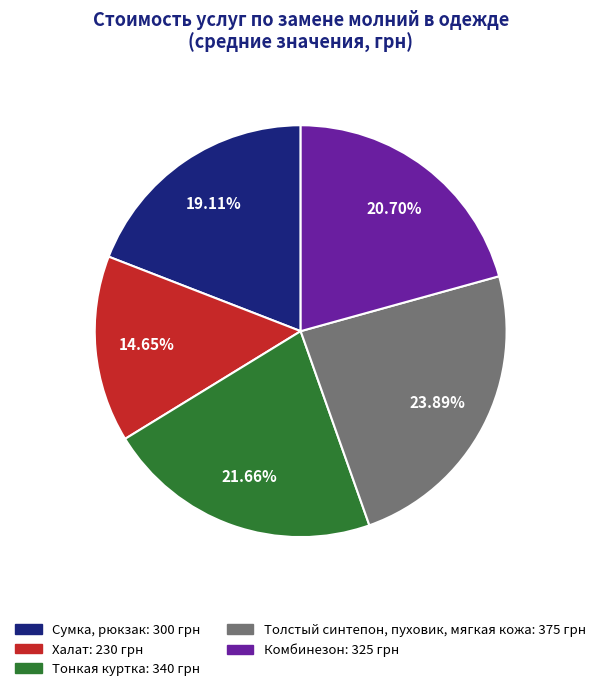

What percentage is the Сумка, рюкзак slice, to the nearest percent?

19%